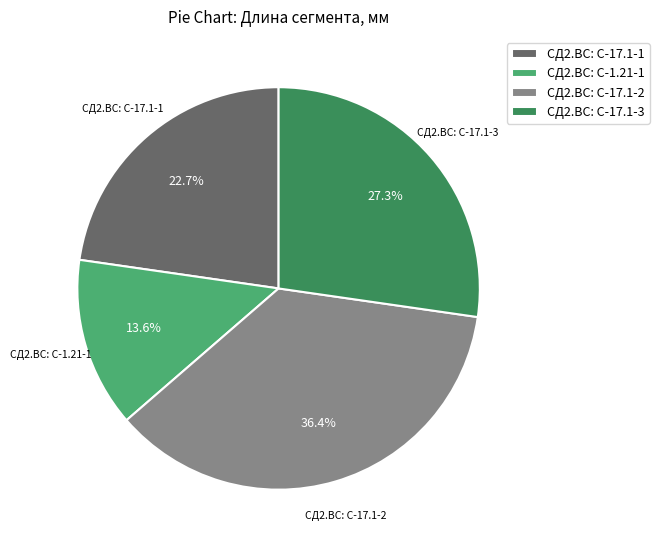

How many segments does this pie chart have?

4